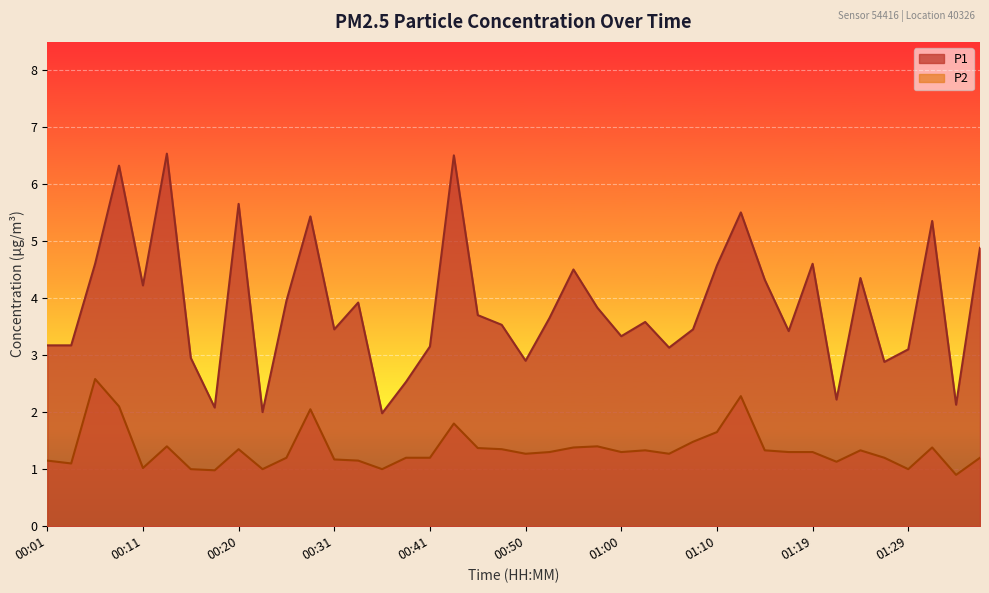

Where is the first local minimum for P1?

00:11